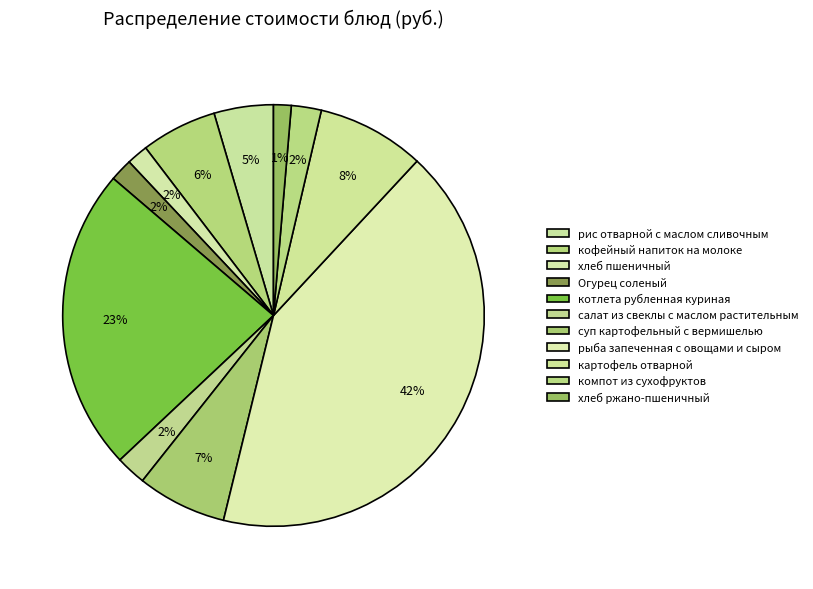

Count the number of slices in the pie.

11